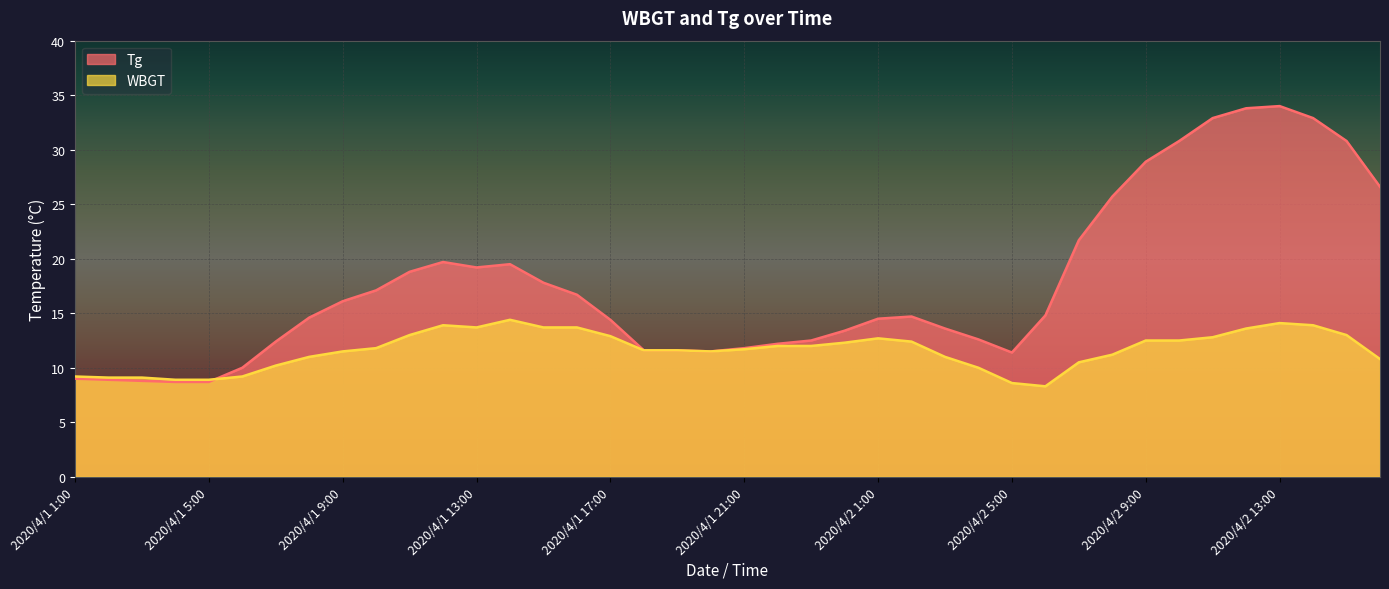

At 2020/4/1 4:00, list the series in order from largest to smallest.

WBGT, Tg